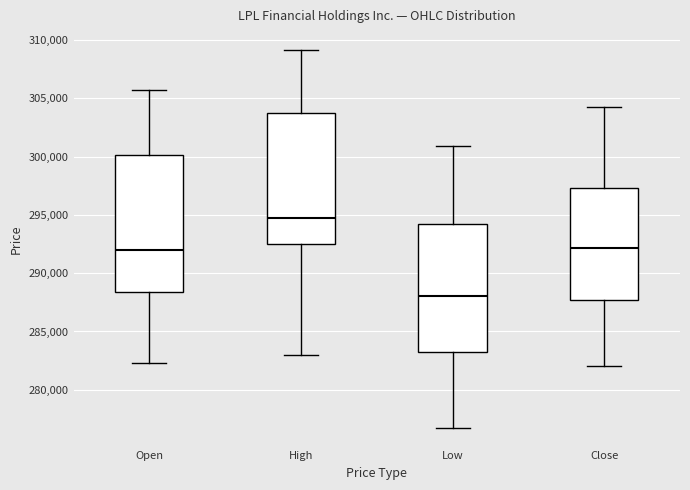

Comparing the boxes themselves (not the whiskers), which one is the tallest?

Open